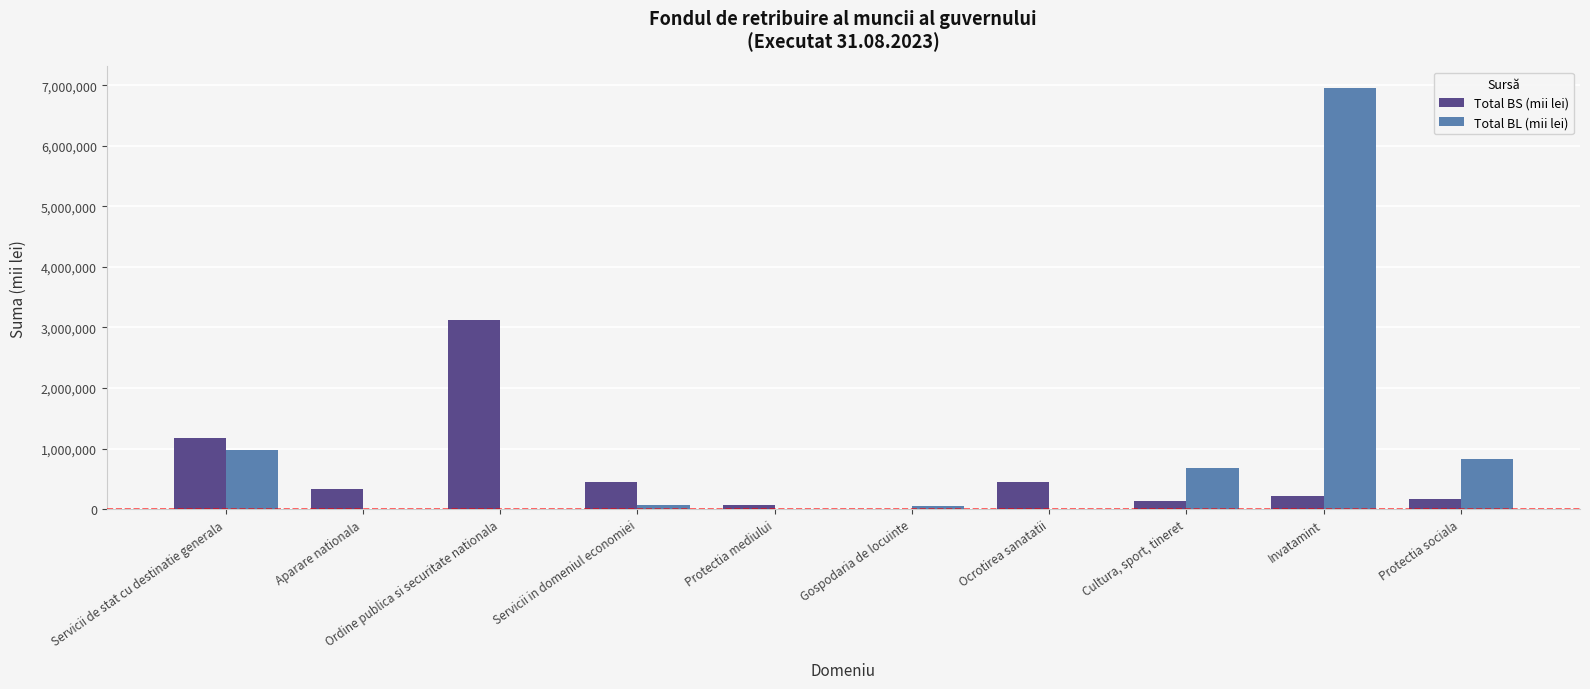

What is the sum of the Total BL (mii lei) values at Servicii de stat cu destinatie generala and Ocrotirea sanatatii?

982700.9